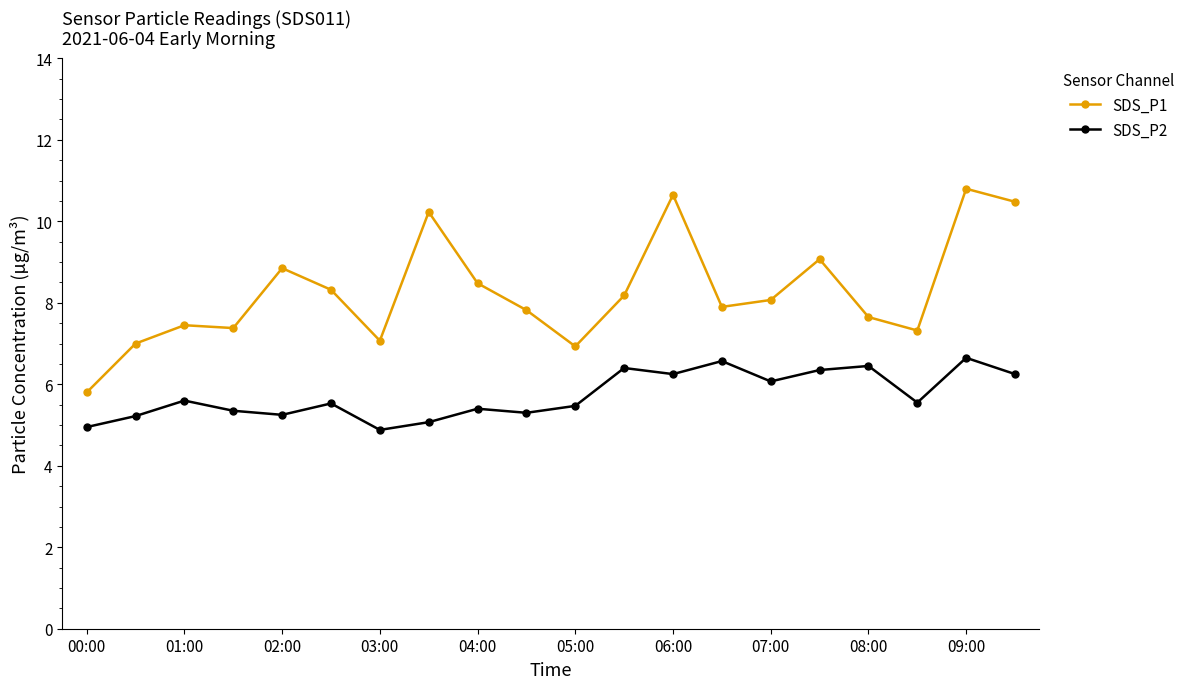

What is the value of the SDS_P1 point at the 8th from the left?

10.2